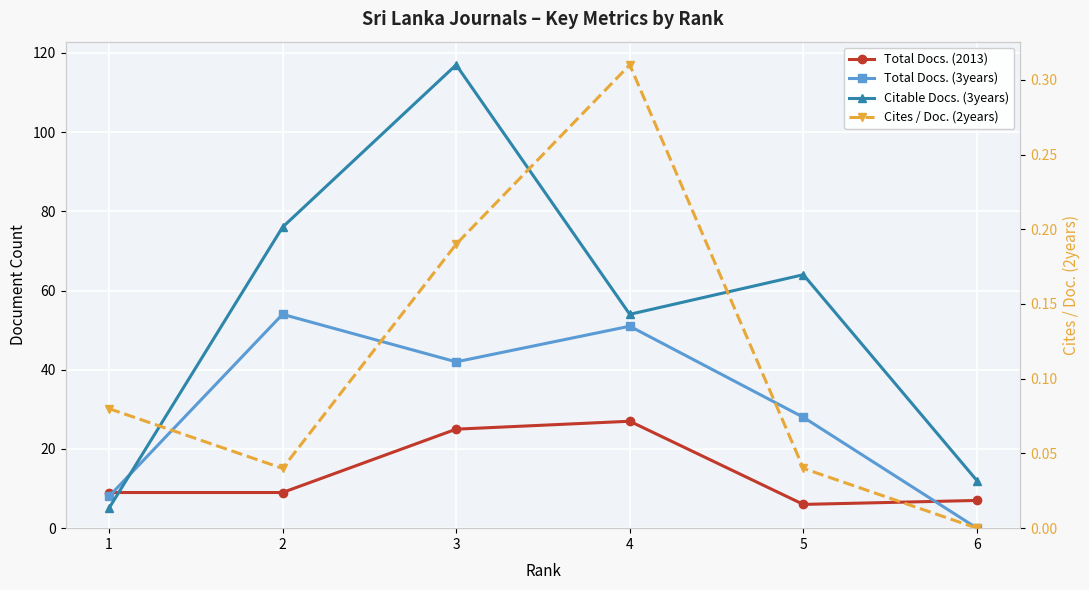

Where is the first local maximum for Citable Docs. (3years)?

3